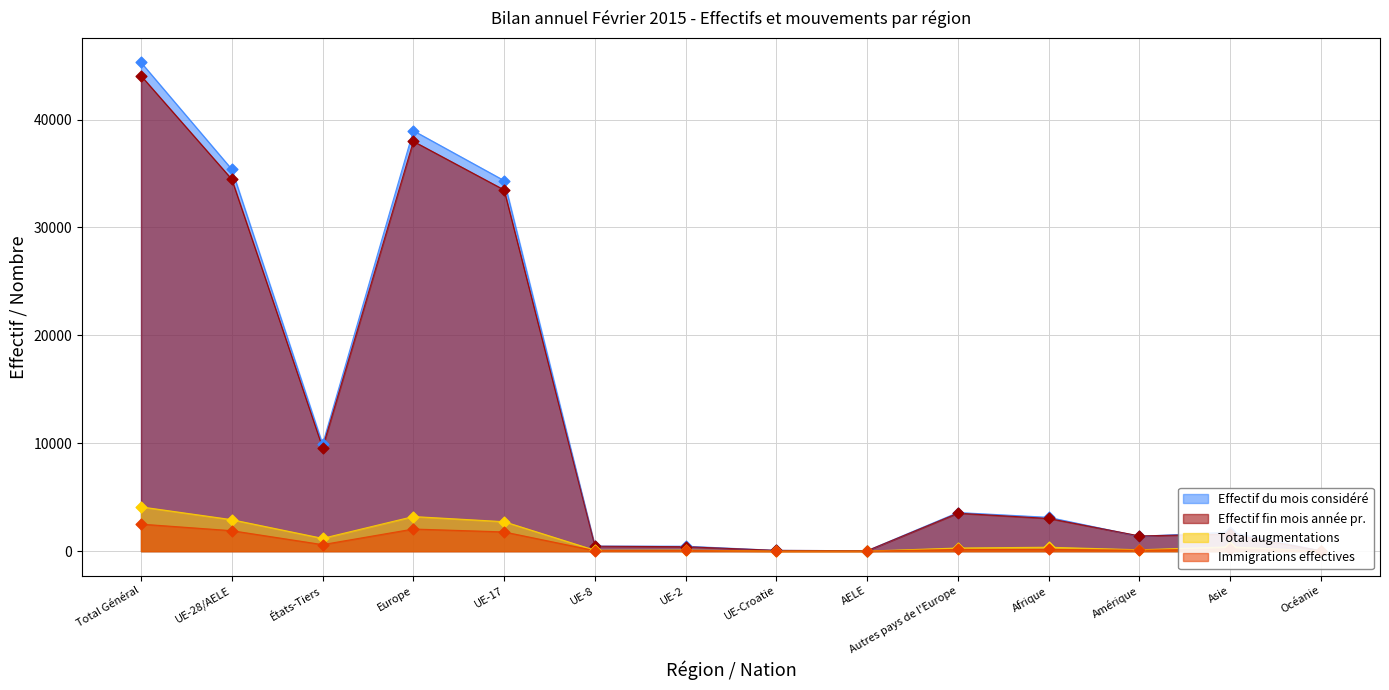

What is the approximate value of Total augmentations at Total Général?

4104